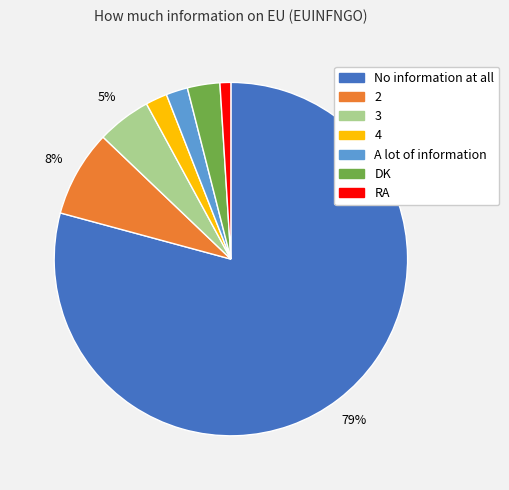

Which slice represents more than half of the pie?

No information at all